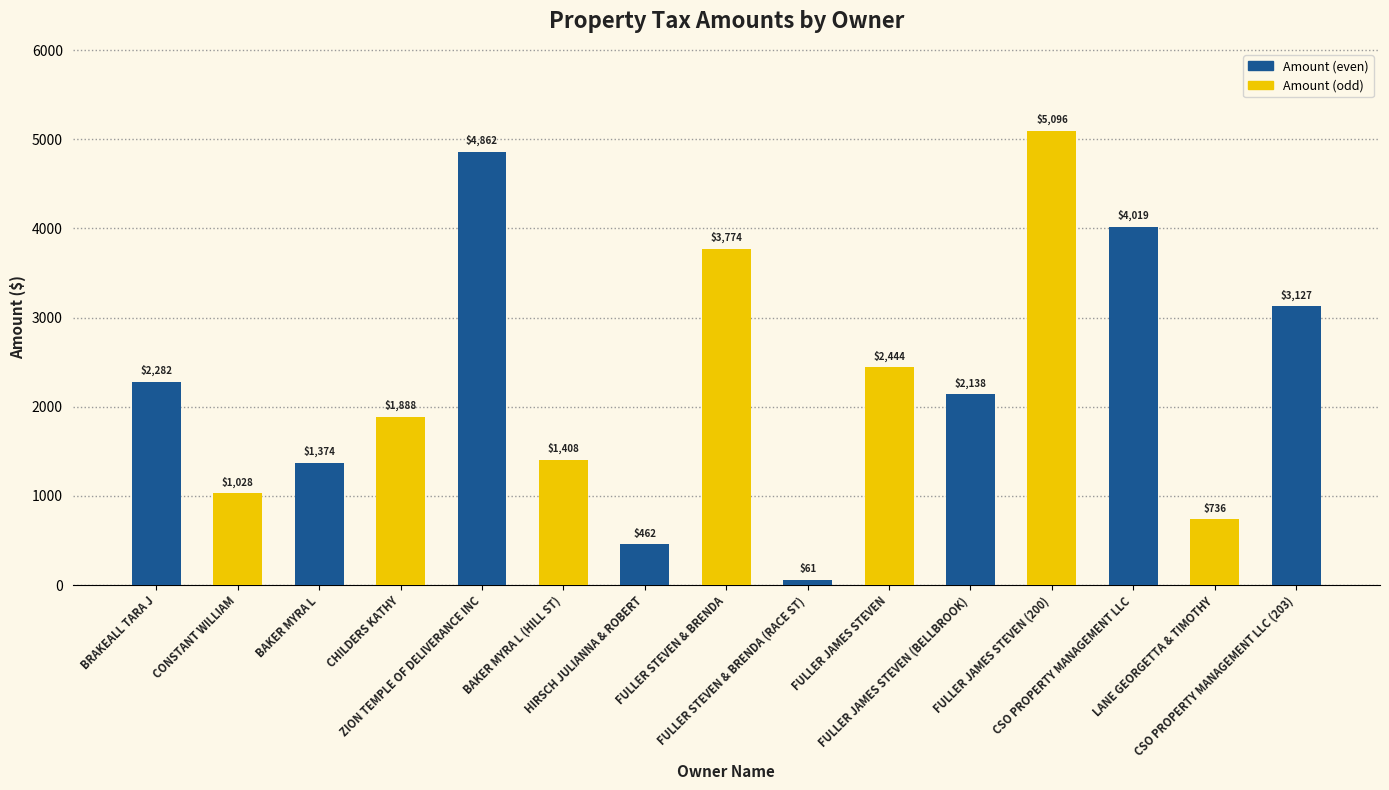

What is the value of the 3rd bar from the left?

1373.6